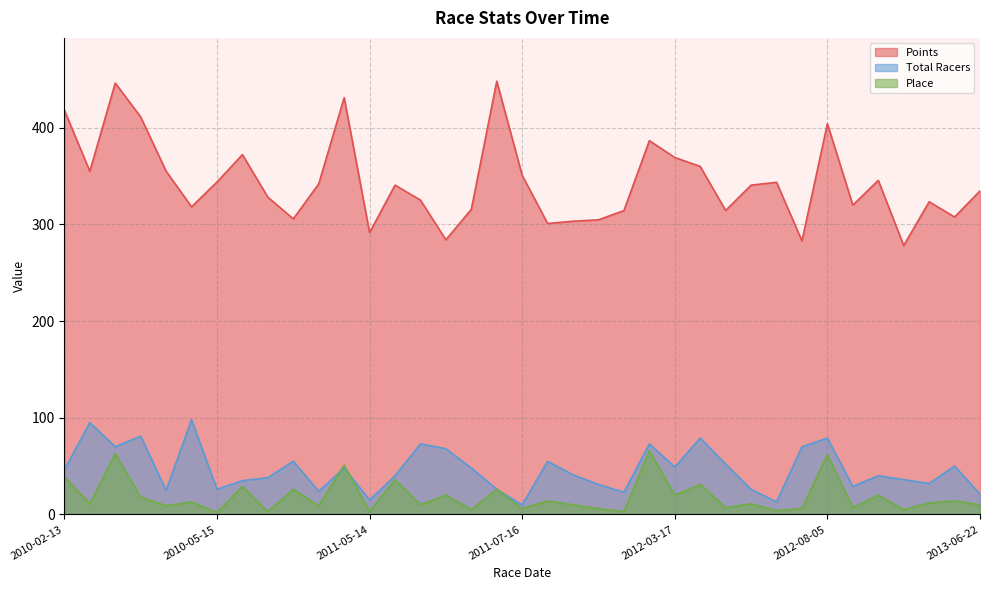

Which series has the largest range (max minus min)?

Points